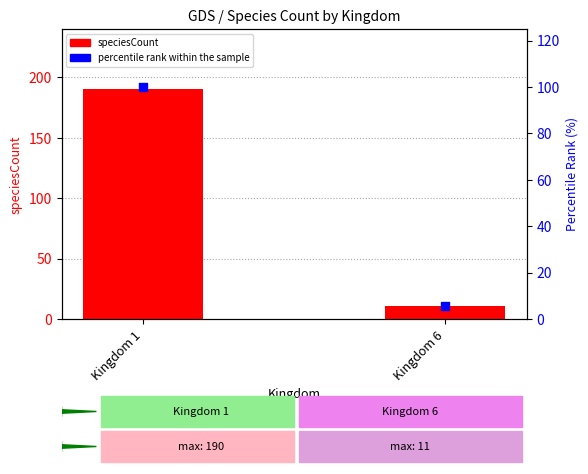

At how many categories does at least one series exceed 176?

1